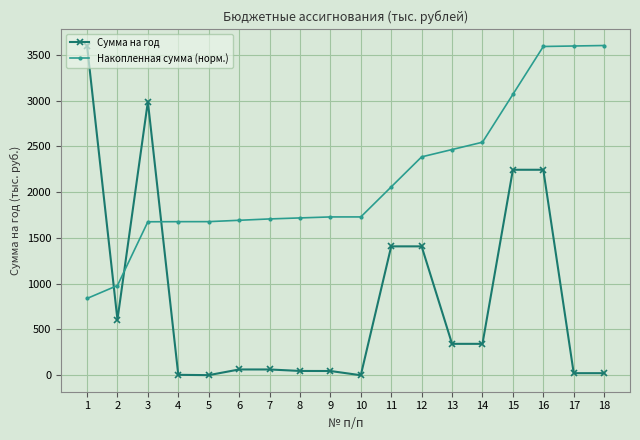

How many data points in Сумма на год are above 343?

9